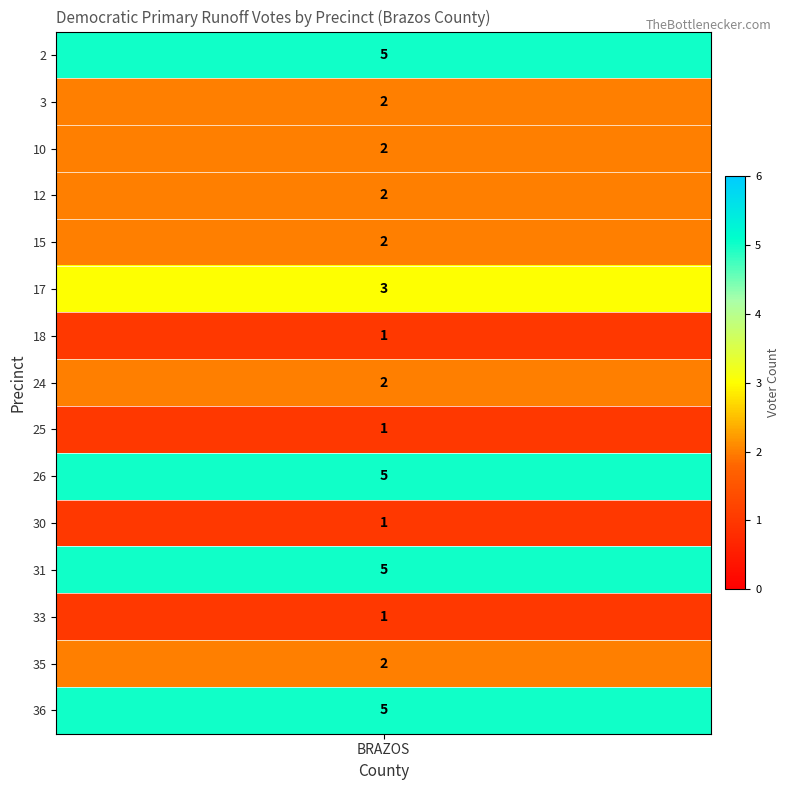

At which label does 2 first exceed 2?

2